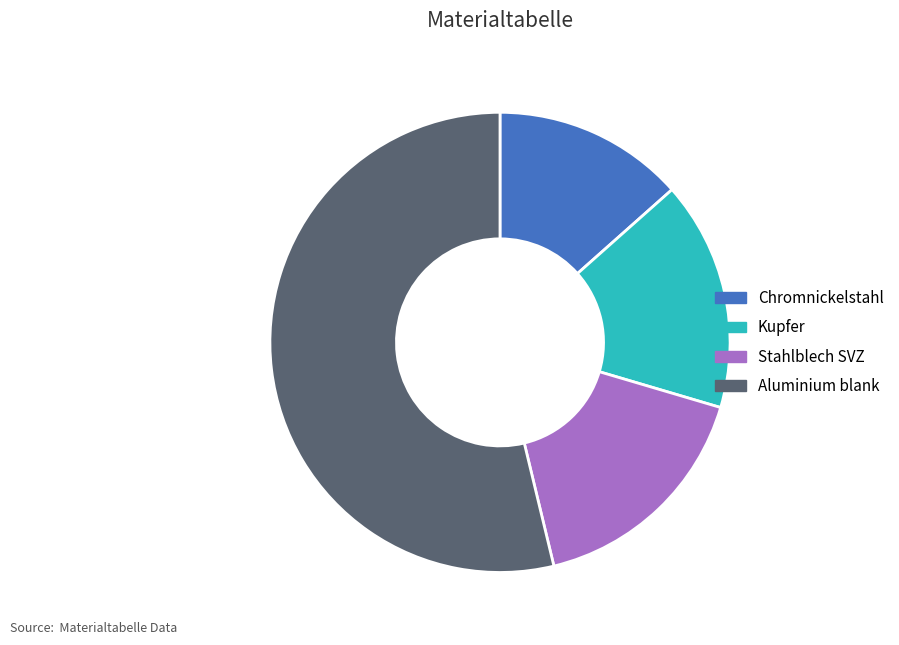

Between Aluminium blank and Kupfer, which is larger?

Aluminium blank